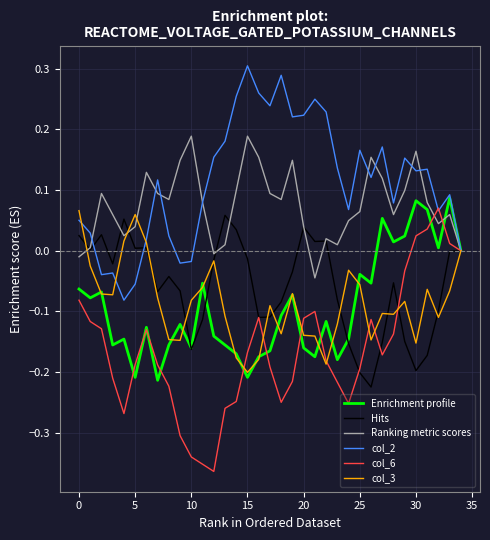

Which series has the largest total across all categories?

col_2